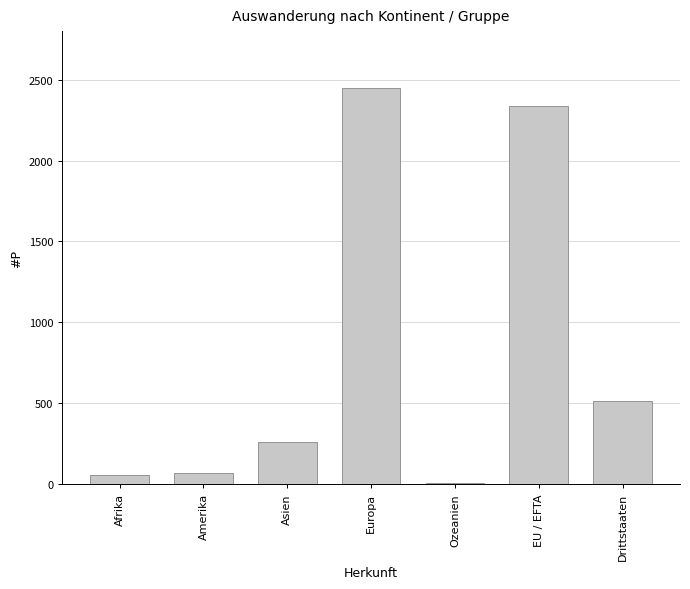

Is it true that the value at Europa is 1586?

False